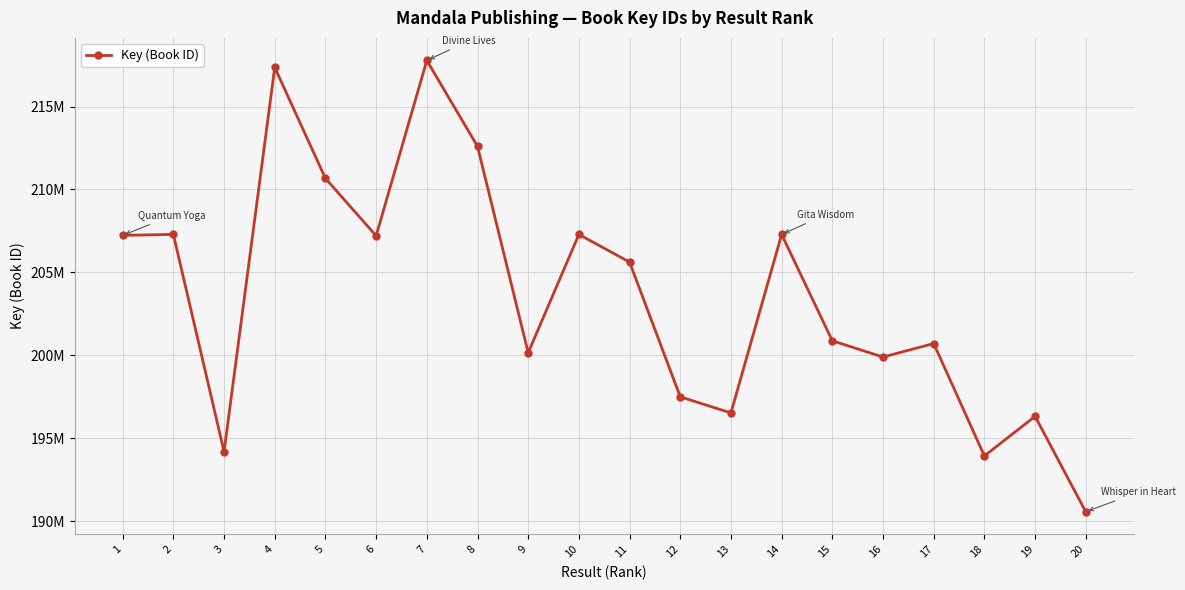

Is this an area chart (filled region under the line)?

No